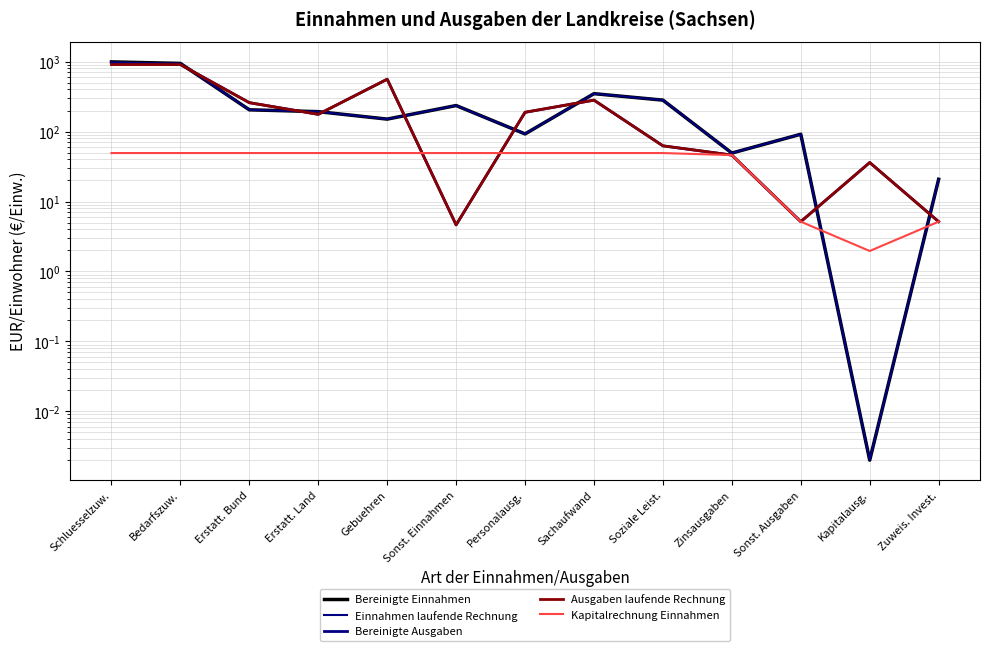

How many lines are shown in the chart?

5